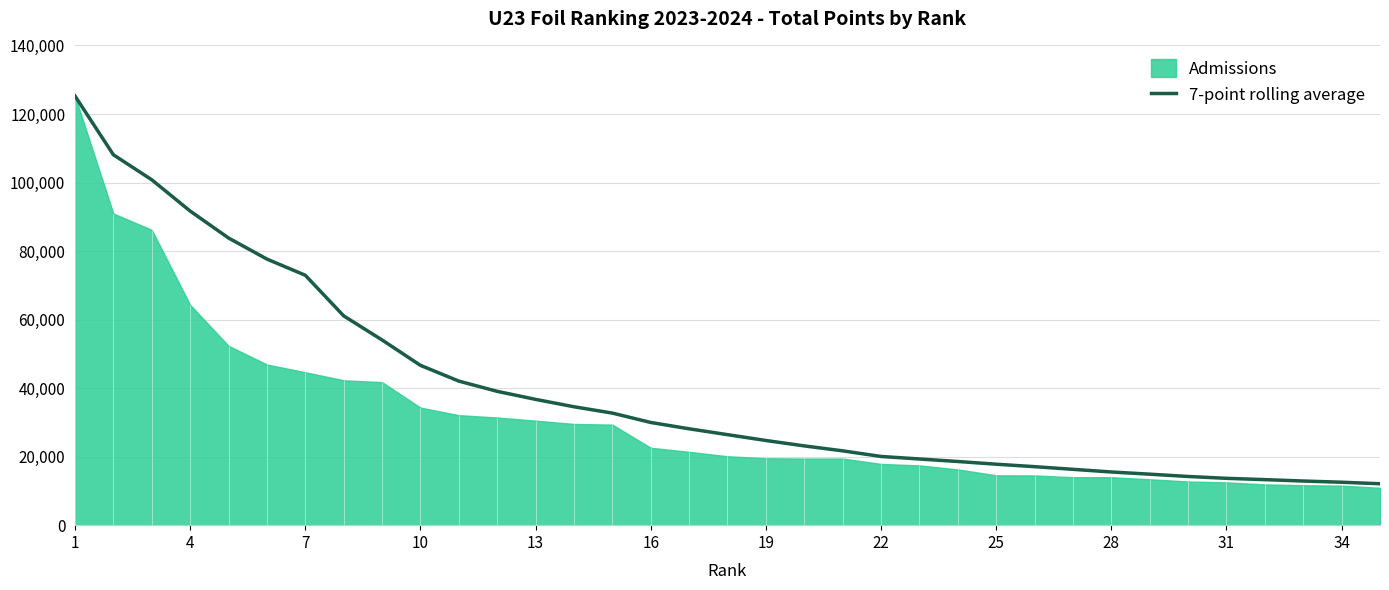

What is the maximum value for 7-point rolling average?

125271.0